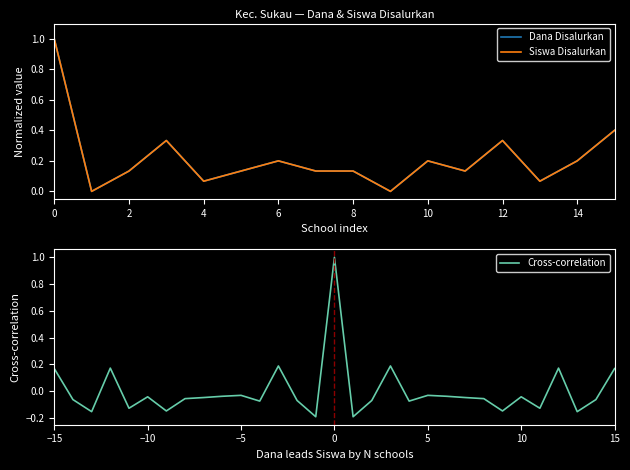

True or false: Dana Disalurkan has a value of 0.2 at SD NEGERI 1 TANJUNG RAYA.

False